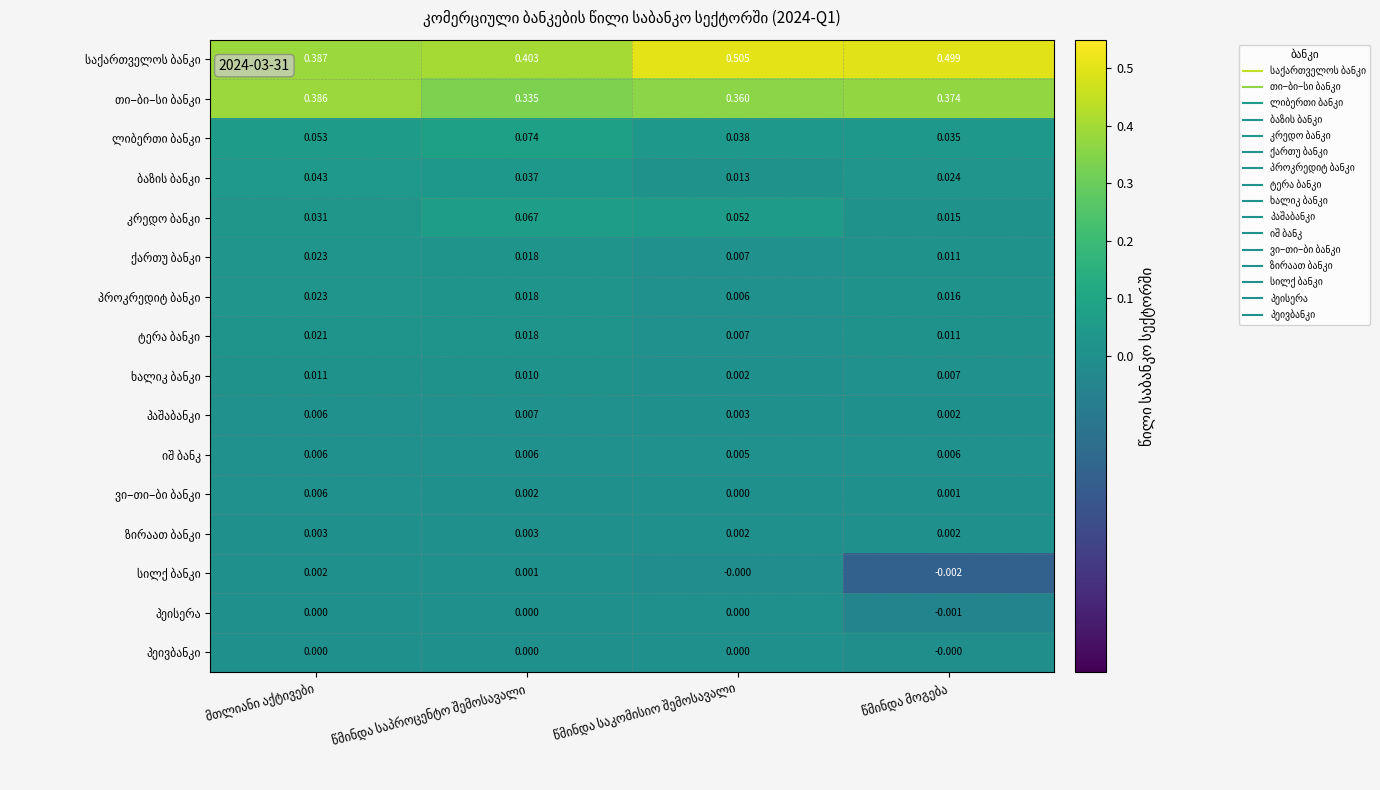

How many series are shown in this chart?

16